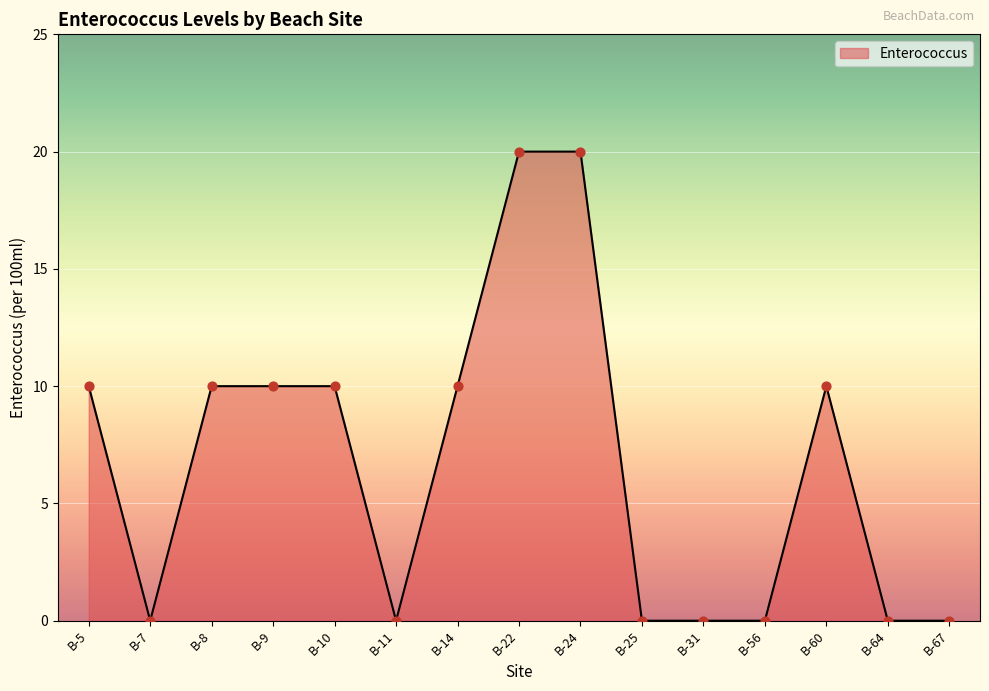

Between B-31 and B-8, which is larger?

B-8